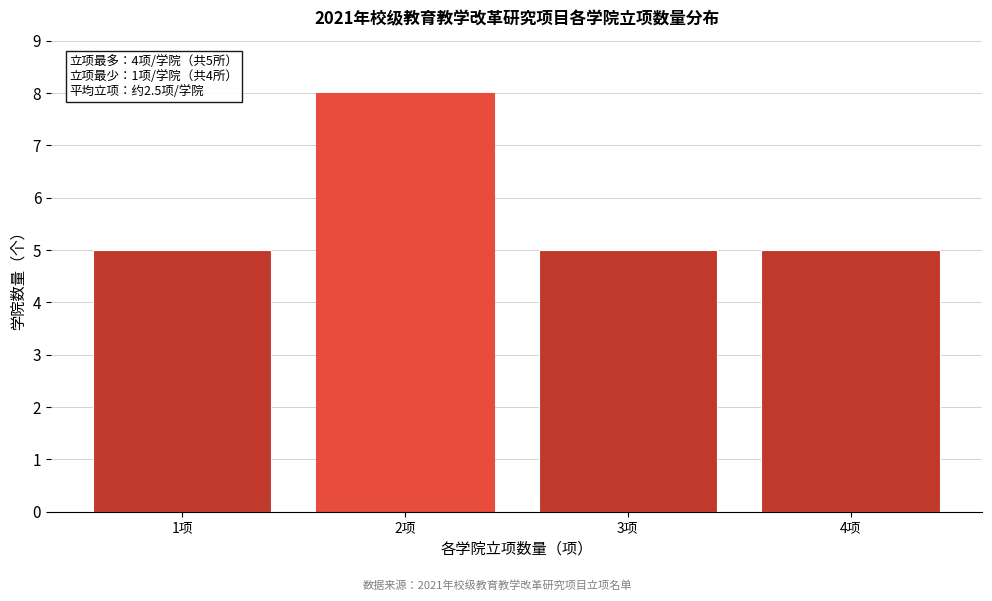

Reading right to left, list all the values displayed in this chart.

5	5	8	5